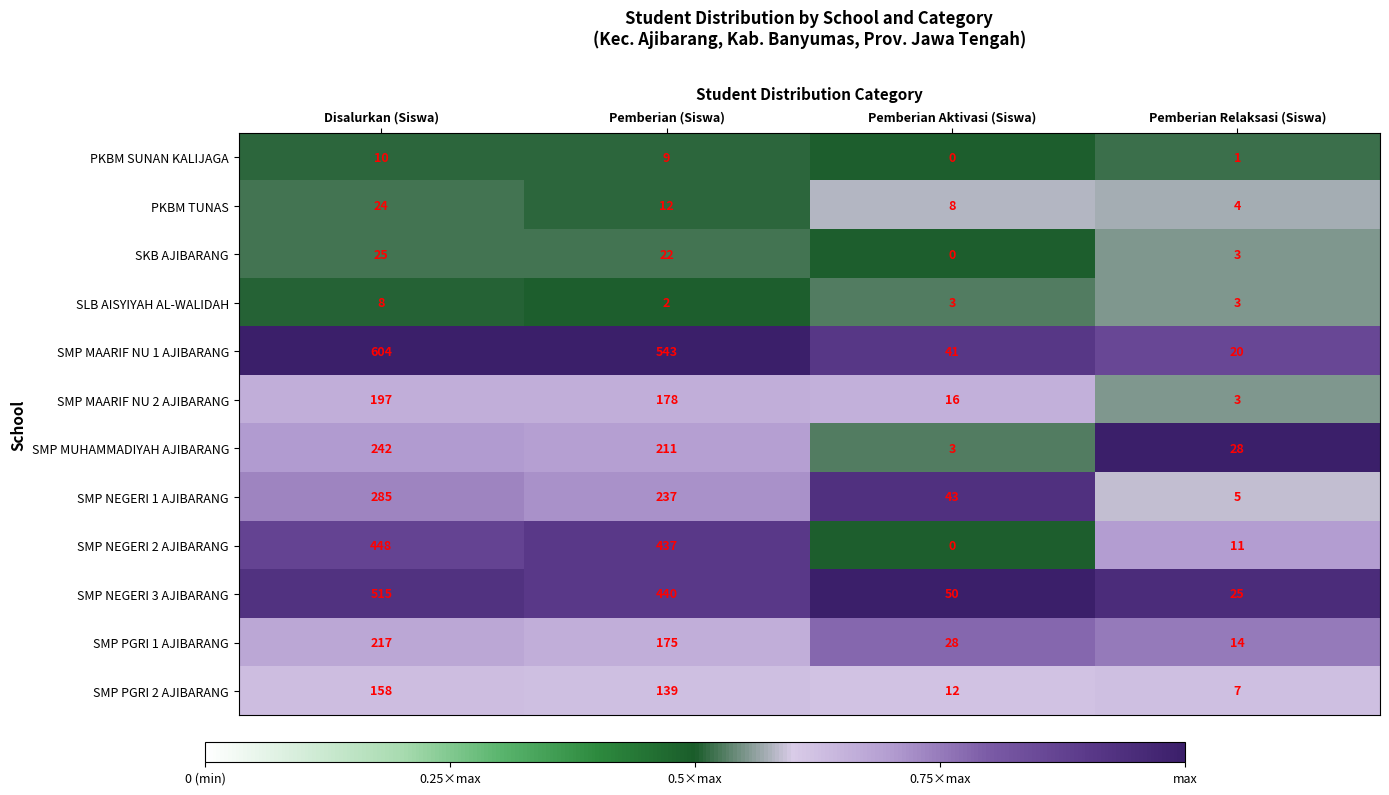

At how many categories does at least one series exceed 0?

4